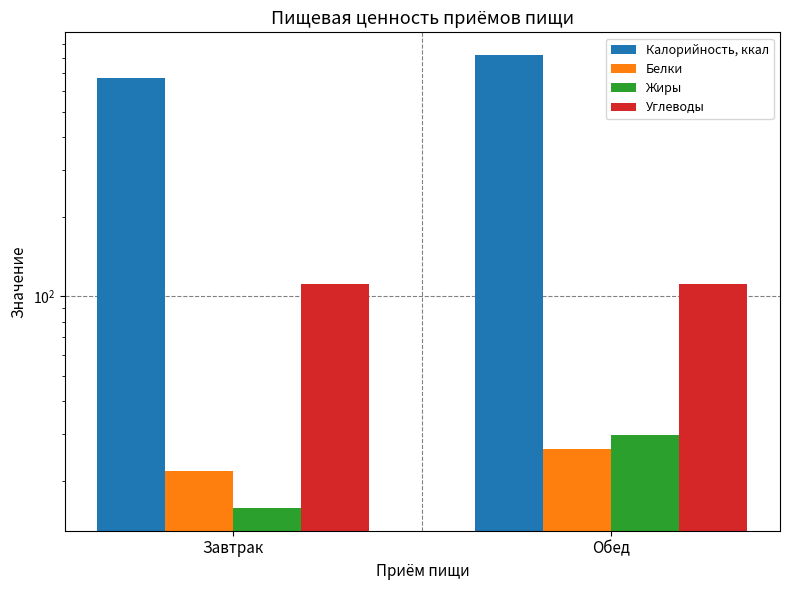

Rank the series at Завтрак from highest to lowest value.

Калорийность, ккал, Углеводы, Белки, Жиры